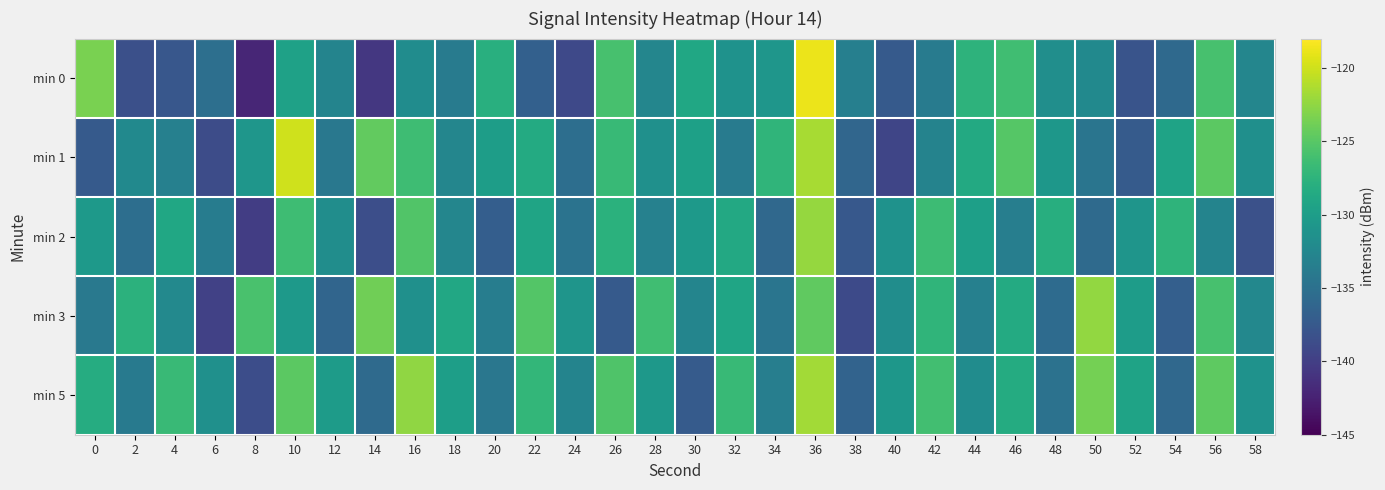

Which series has the largest range (max minus min)?

min 0